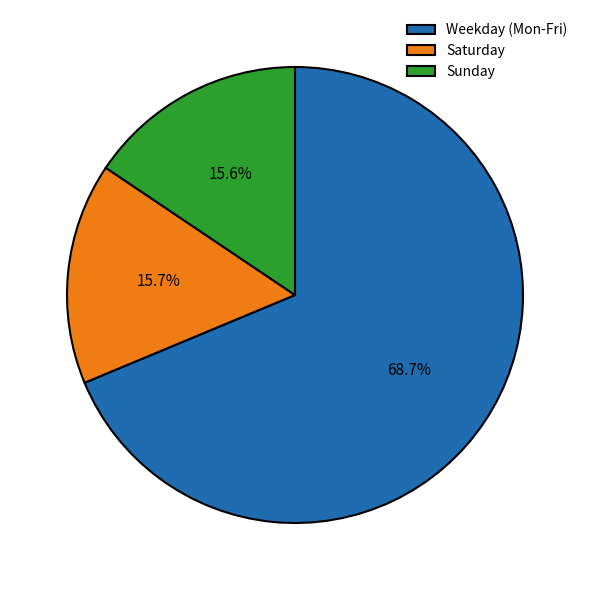

Which category has the biggest portion of the pie?

Weekday (Mon-Fri)